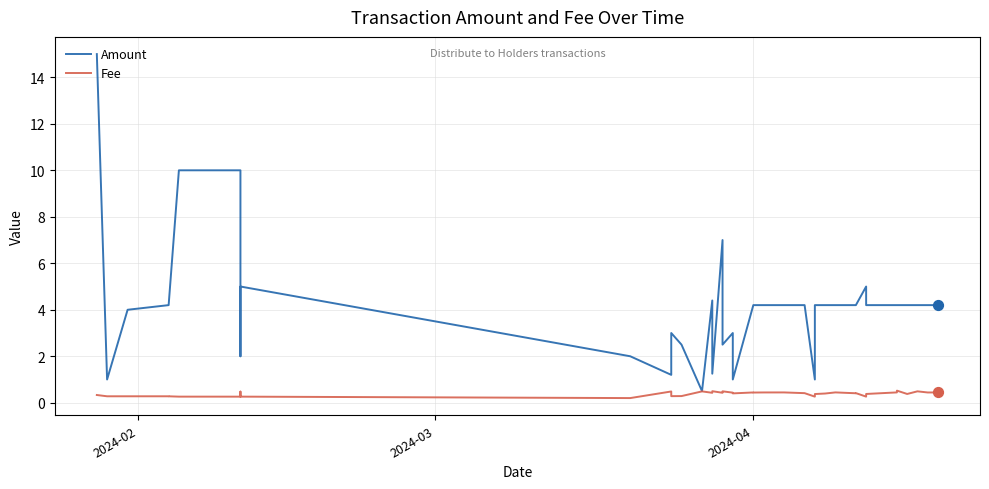

Is the value of Amount at 30 greater than the value of Fee at 2024-02?

Yes